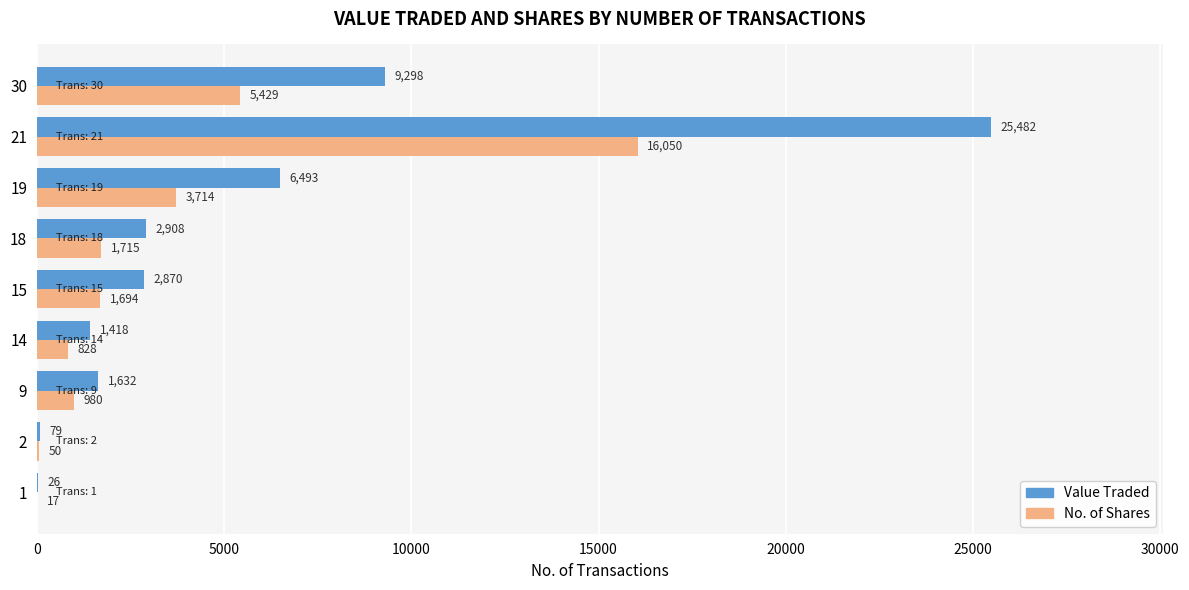

Read the Value Traded value at 19.

6493